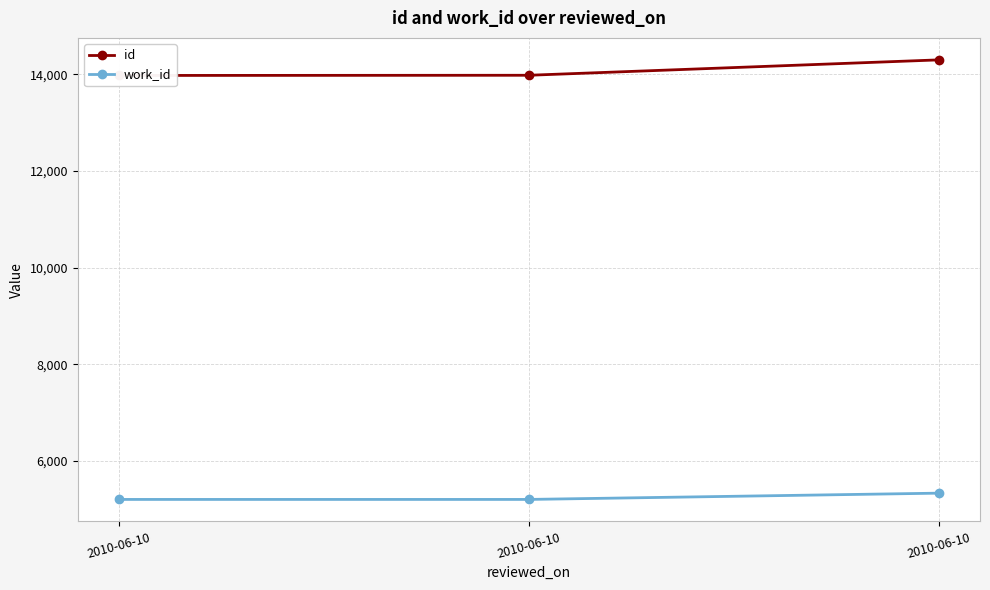

What is the sum of all work_id values?

15724